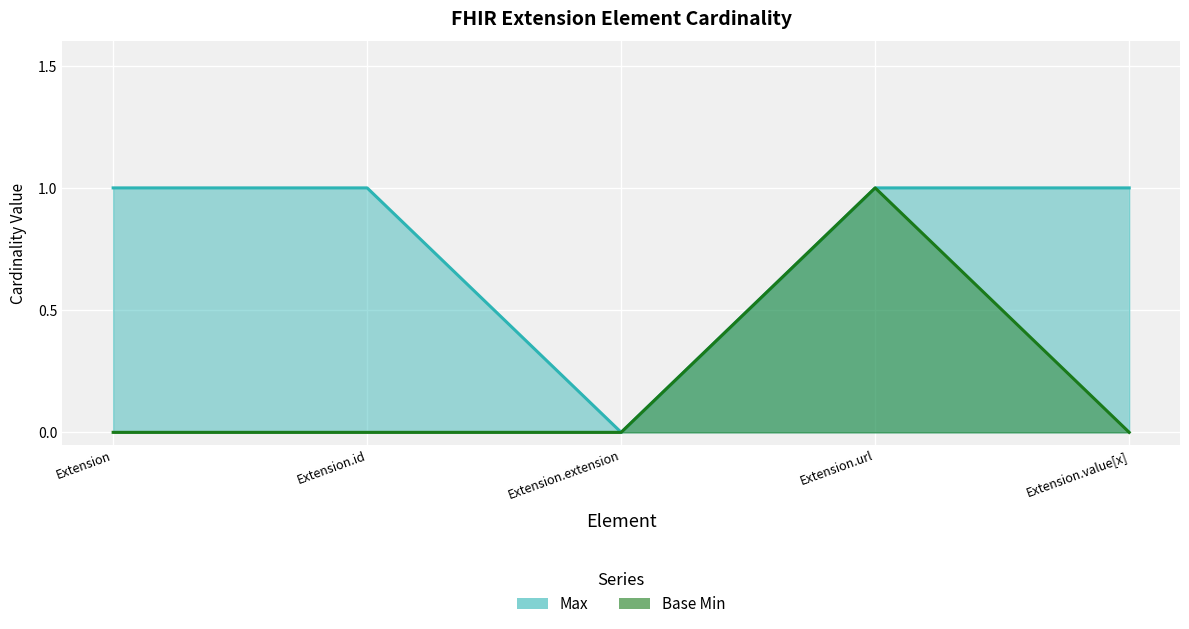

Which series has the widest spread of values?

Max